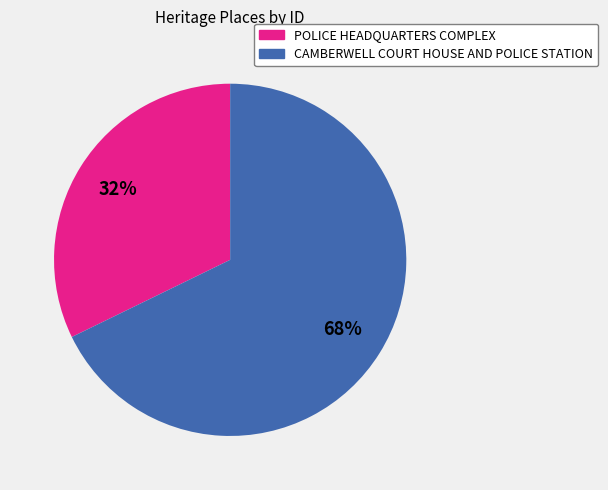

How many slices are in this pie chart?

2